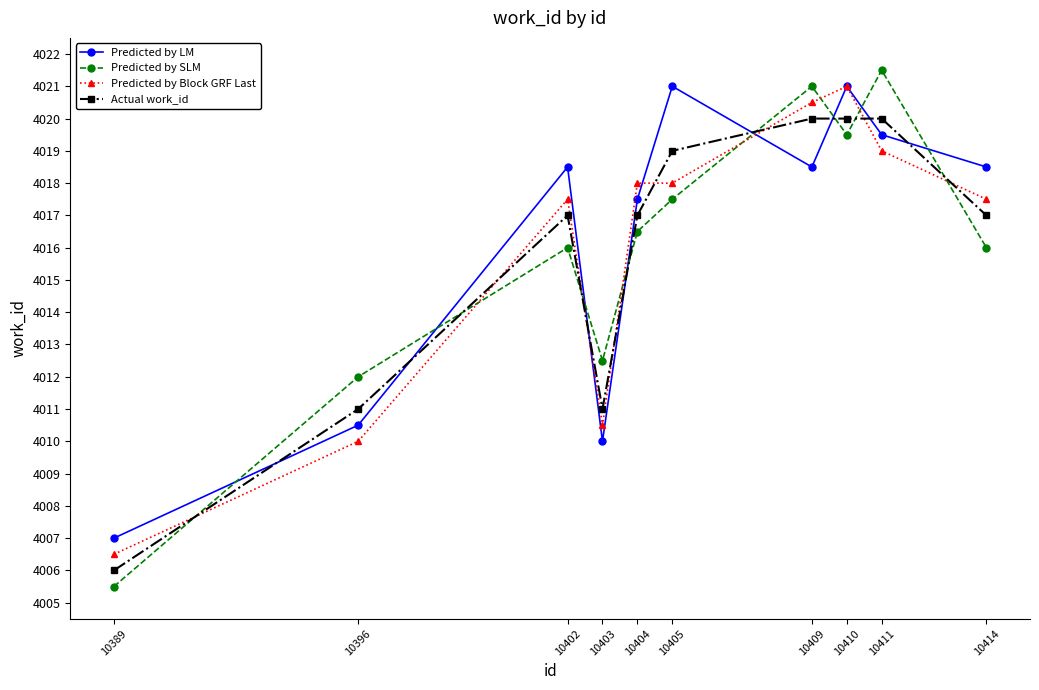

What is the total value across all series at 10411?

16080.0